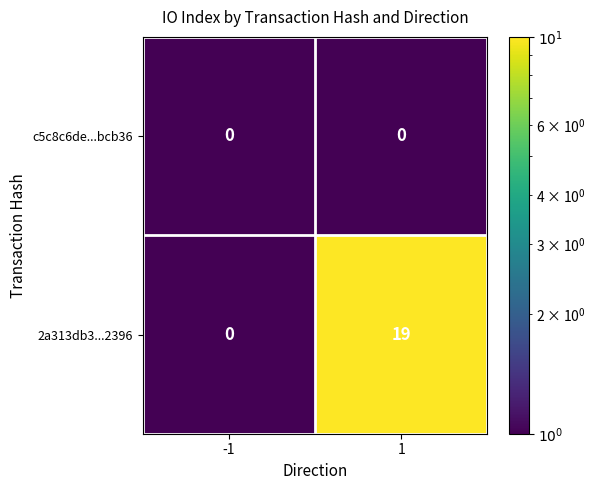

How many categories are shown in the chart?

2